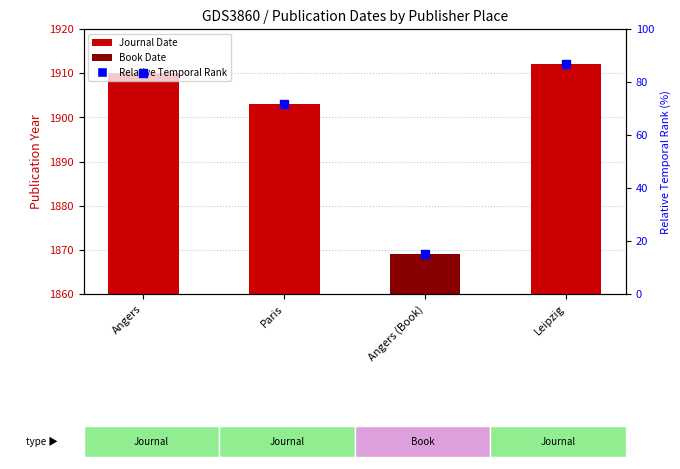

Between Angers and Paris, which is larger?

Angers